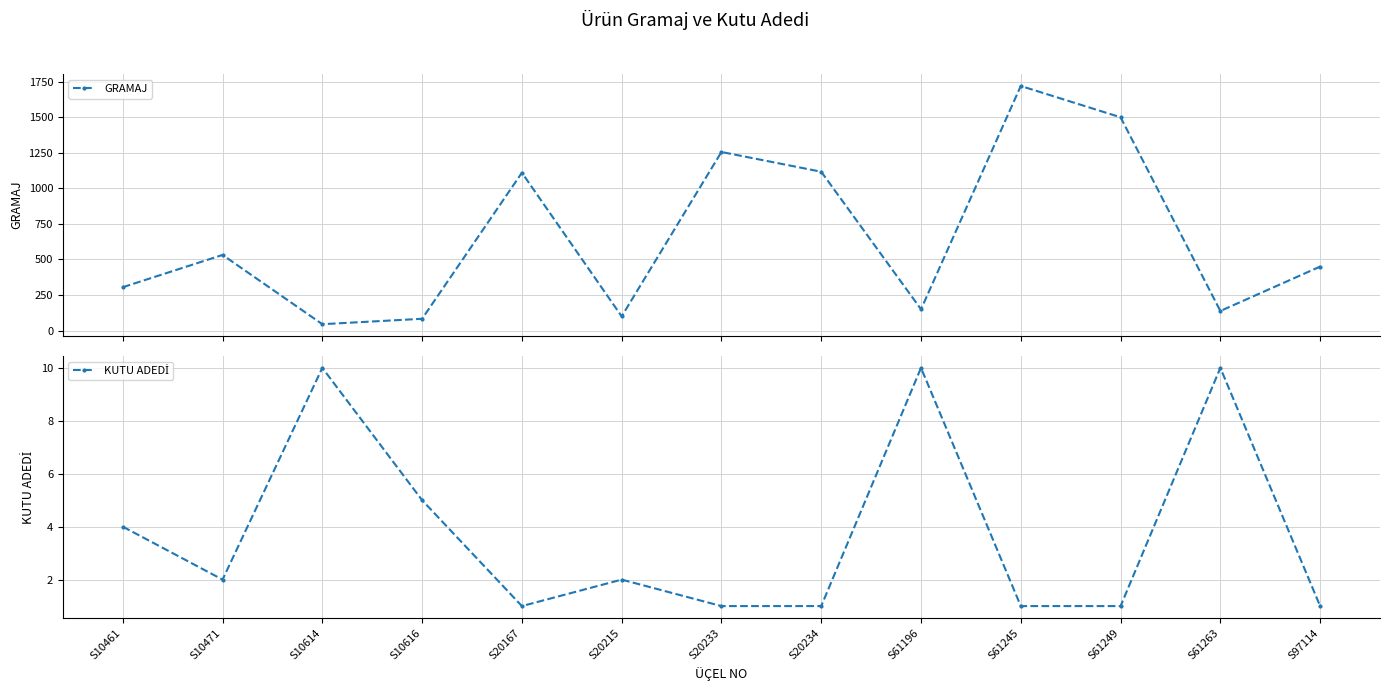

Rank the categories by KUTU ADEDİ value from highest to lowest.

S10614, S61196, S61263, S10616, S10461, S10471, S20215, S20167, S20233, S20234, S61245, S61249, S97114